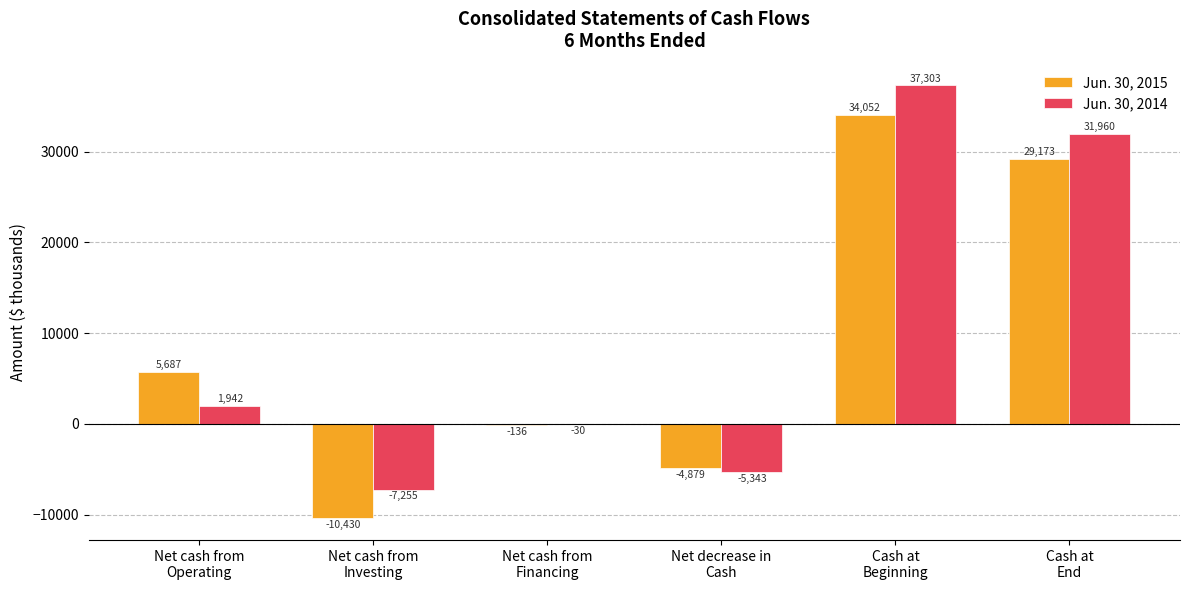

Reading left to right, list all the values displayed in this chart.

Jun. 30, 2015: 5687	-10430	-136	-4879	34052	29173
Jun. 30, 2014: 1942	-7255	-30	-5343	37303	31960